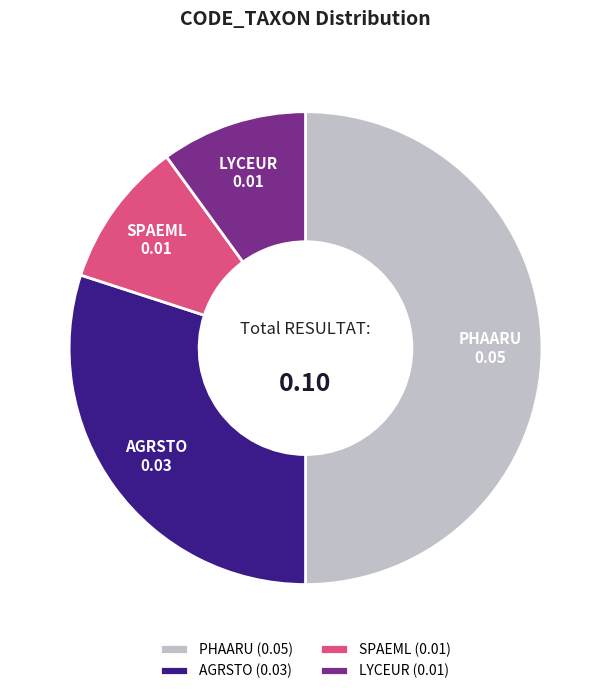

How many segments does this pie chart have?

4